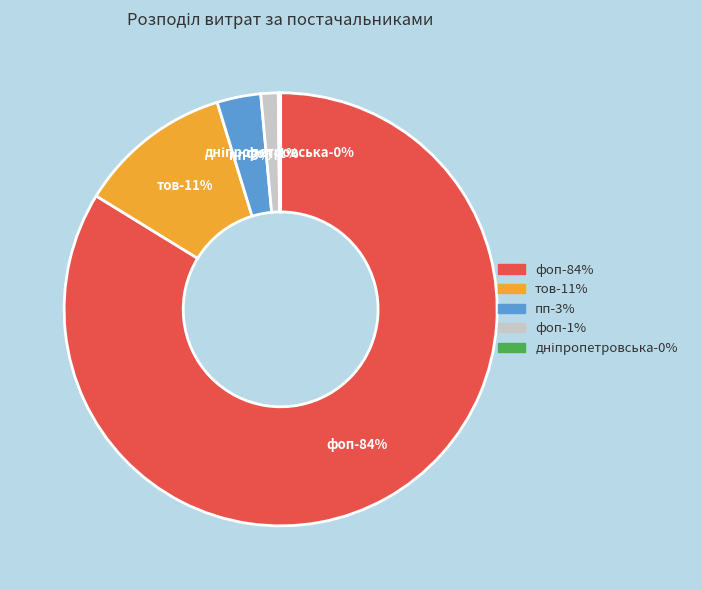

What percentage is NOT represented by Дніпропетровська регіональна державна?

99.8%